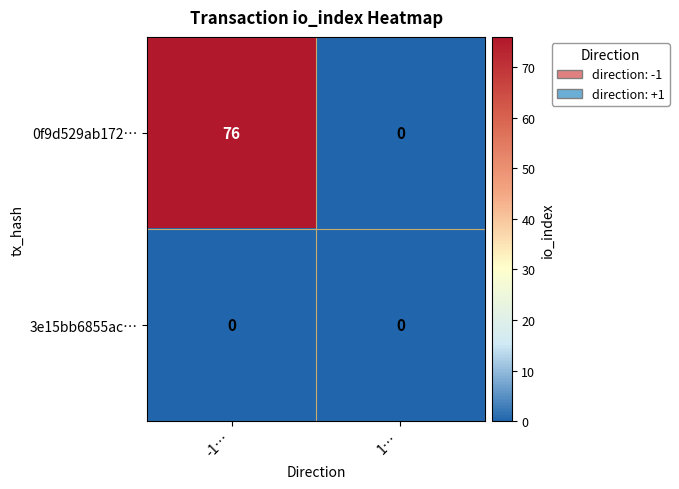

Which series has the widest spread of values?

0f9d529ab172…